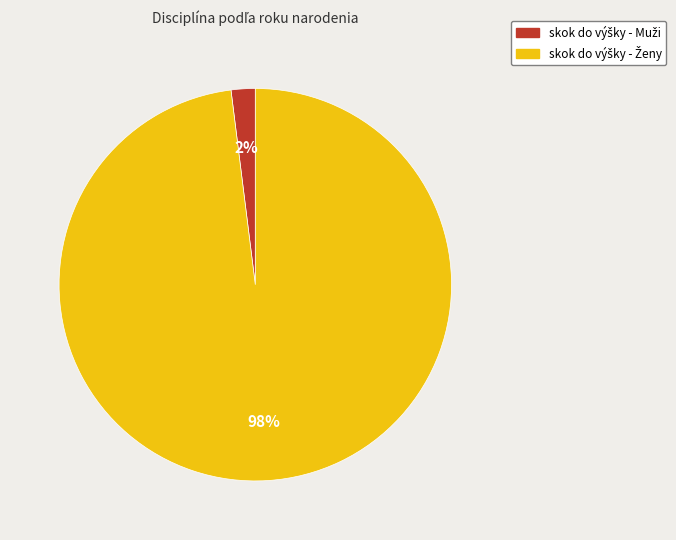

To the nearest percent, what is the average slice percentage?

50%